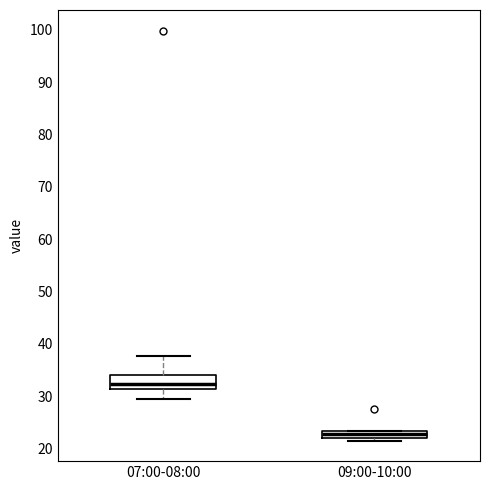

Which box is the tallest, from its lower edge to its upper edge?

07:00-08:00